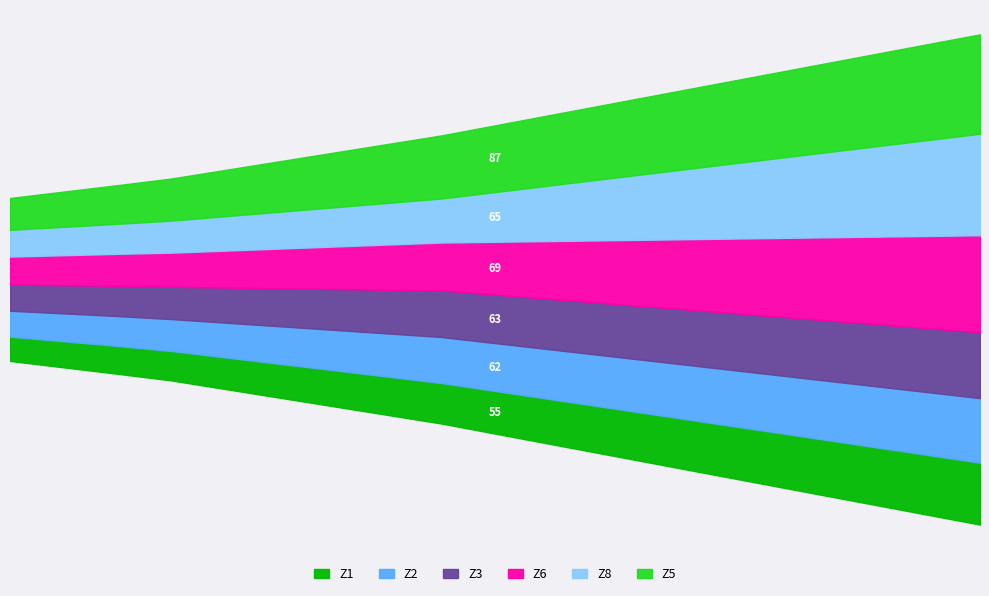

What is the sum of the Zone 8 values at 5.5 and 6.0?

1378.1